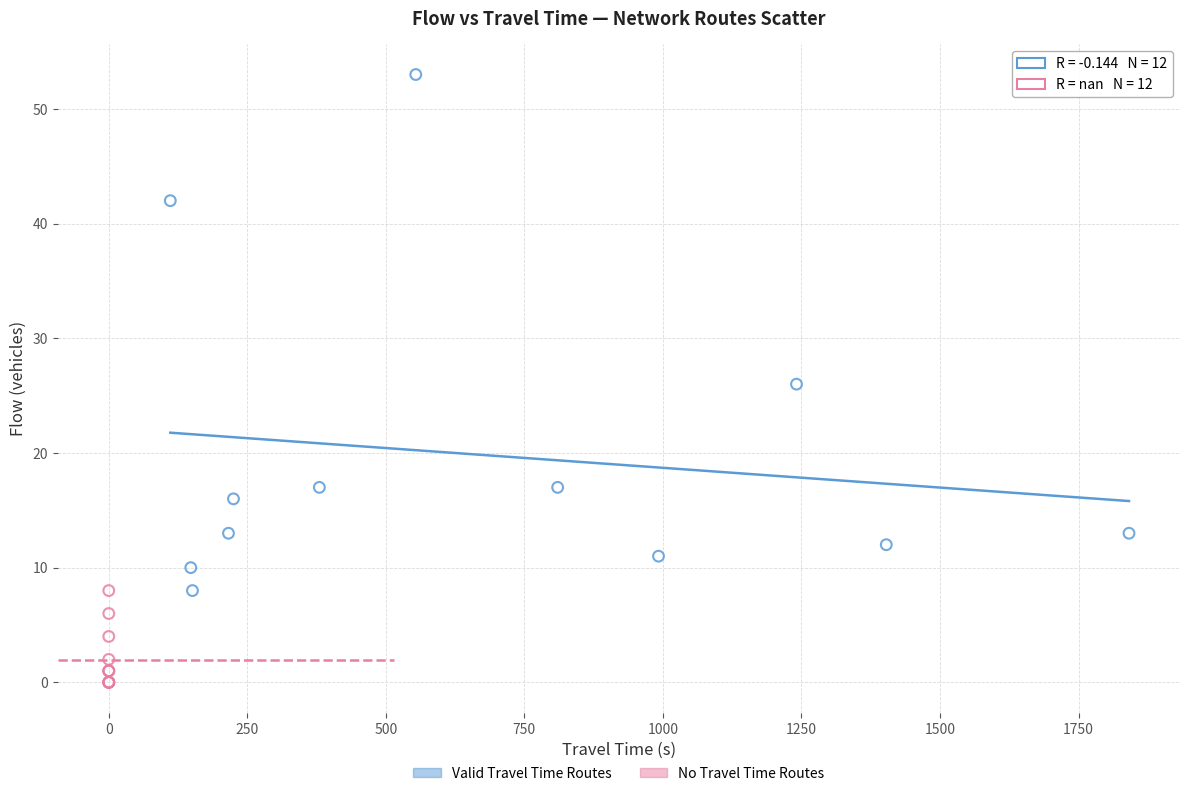

Which series has the largest Y range (max minus min)?

Valid Travel Time Routes